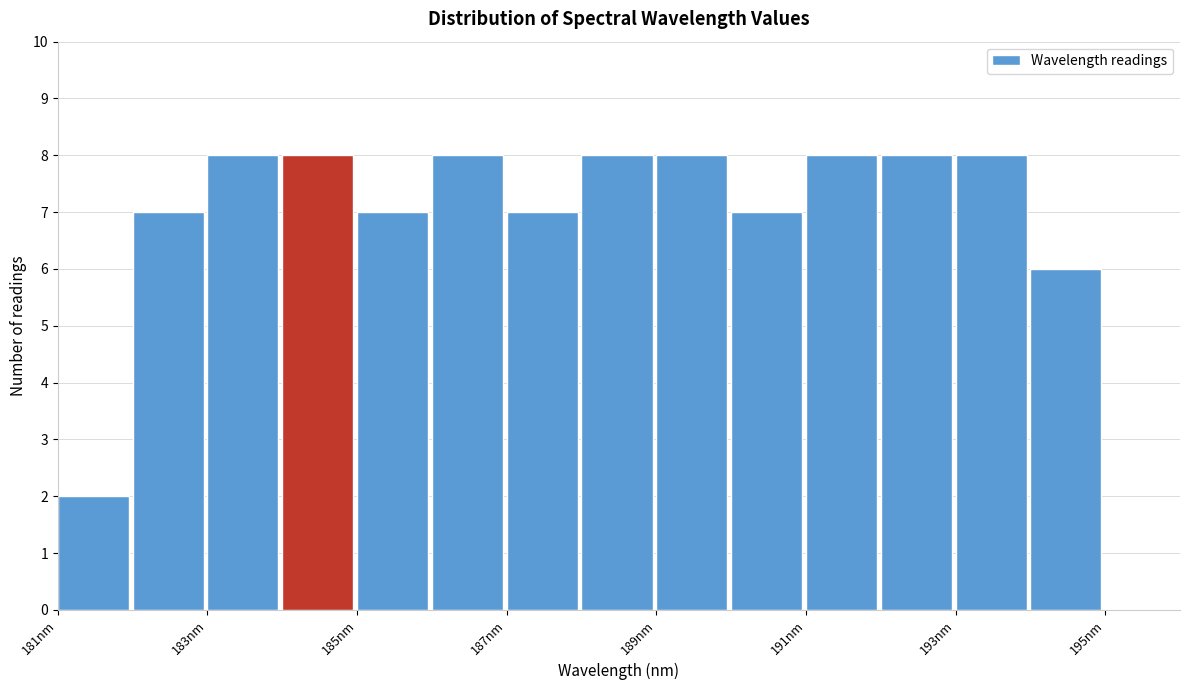

Reading left to right, list every bar in this chart as the range it spans on the x-axis followed by its height. The values are not printed on the chart, so give them approximately, as read against the axis.

181 to 182: 2
182 to 183: 7
183 to 184: 8
184 to 185: 8
185 to 186: 7
186 to 187: 8
187 to 188: 7
188 to 189: 8
189 to 190: 8
190 to 191: 7
191 to 192: 8
192 to 193: 8
193 to 194: 8
194 to 195: 6
195 to 196: 0